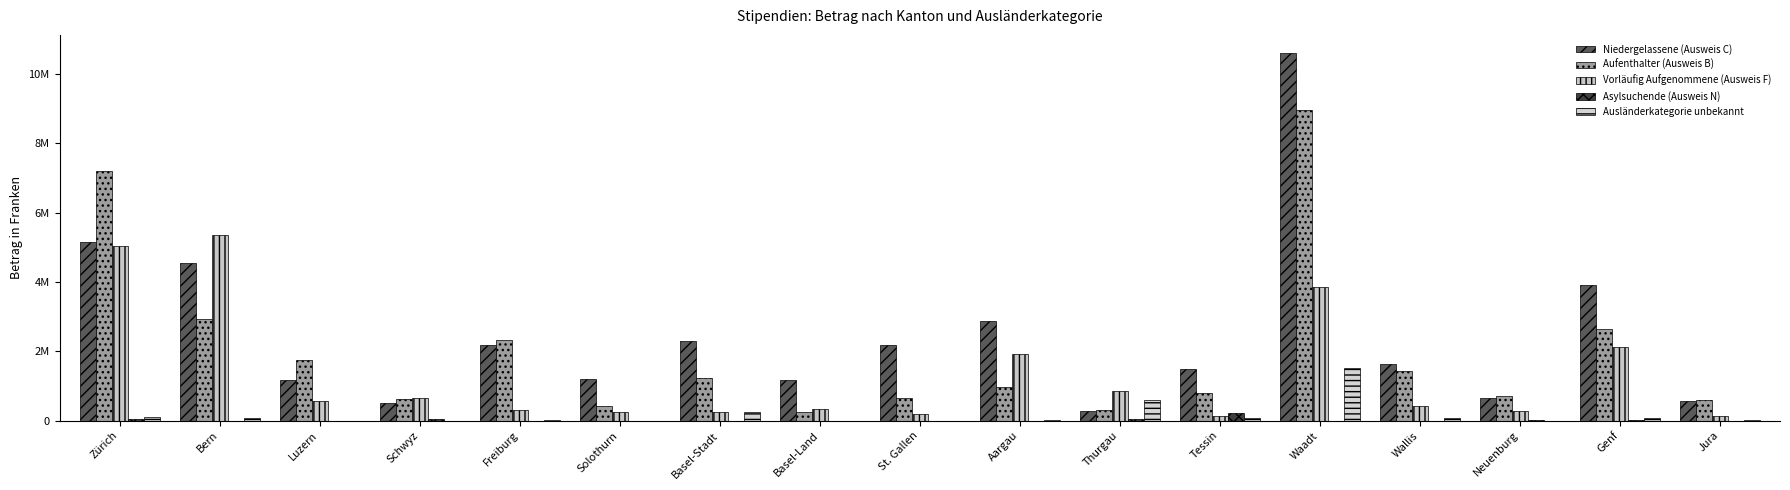

Is it true that Aufenthalter (Ausweis B) equals 237135 at Basel-Land?

True